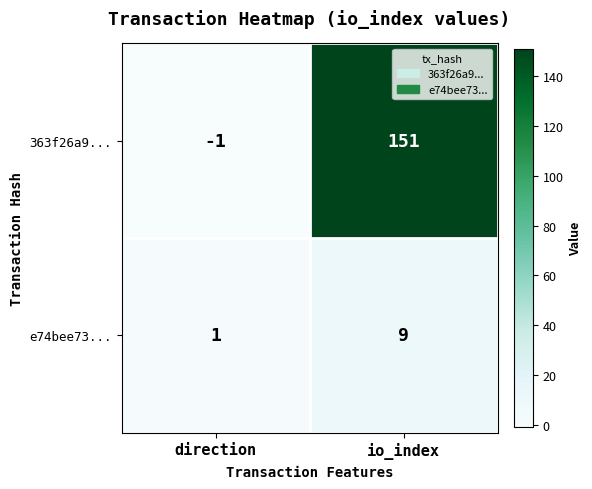

What is the maximum value shown in the chart?

151